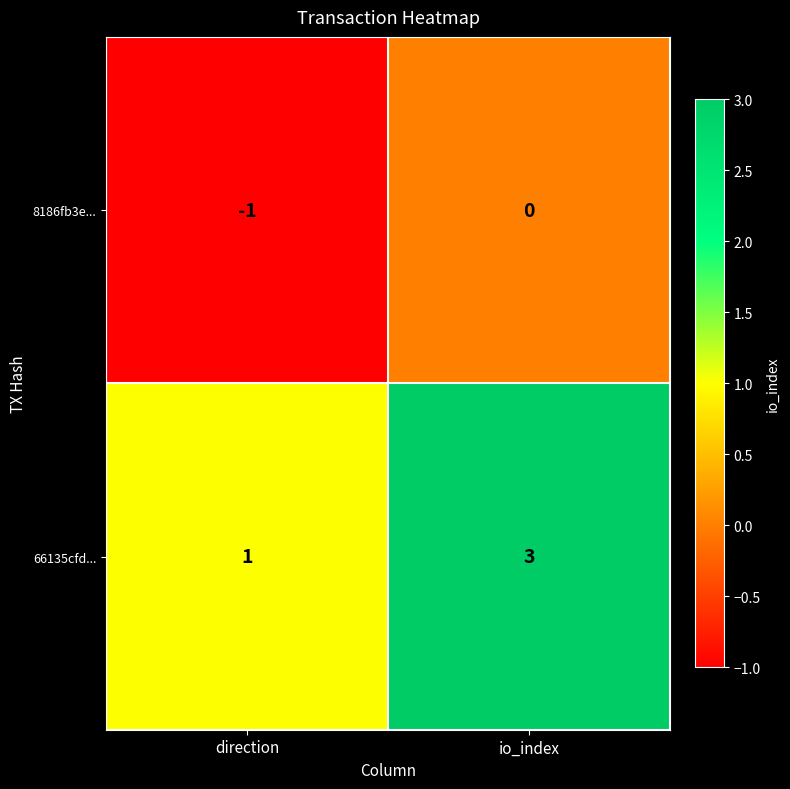

At which category does the chart reach its minimum across all series?

direction